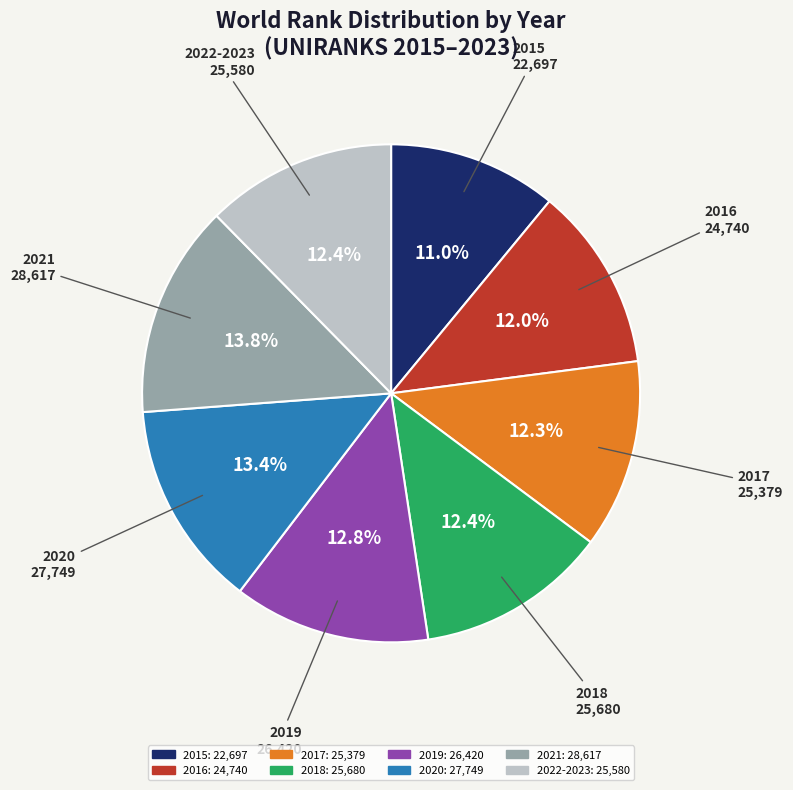

Which slice is the smallest?

2015